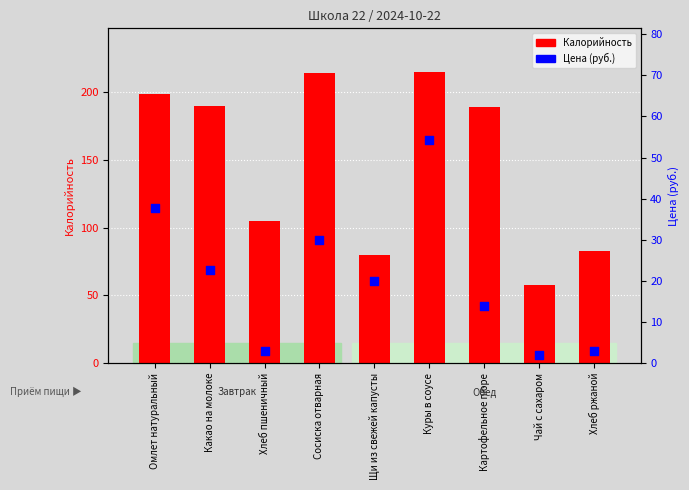

Which series has the largest total across all categories?

Калорийность